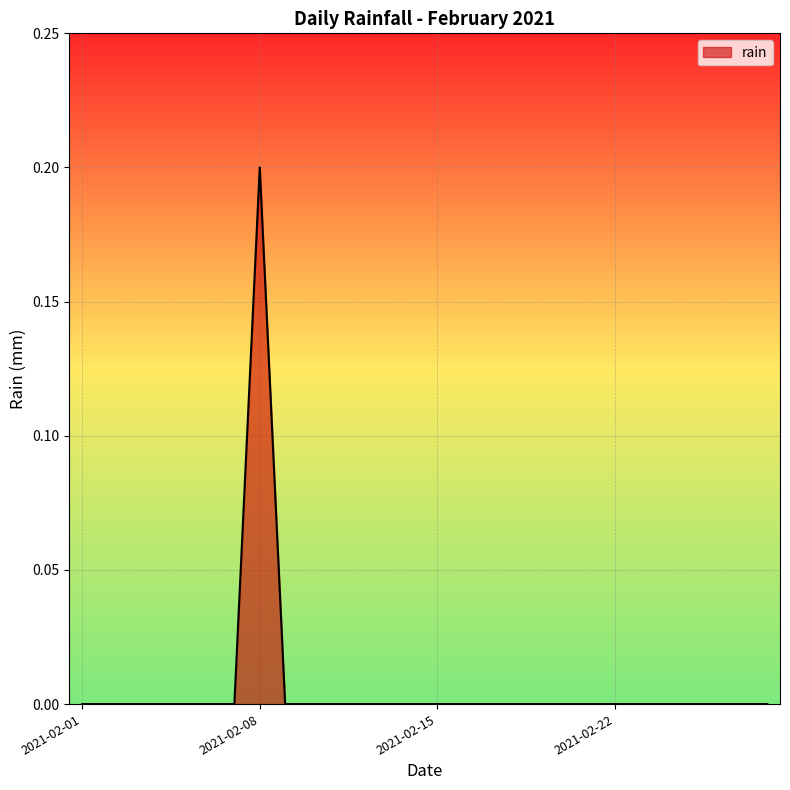

How many lines are shown in the chart?

1